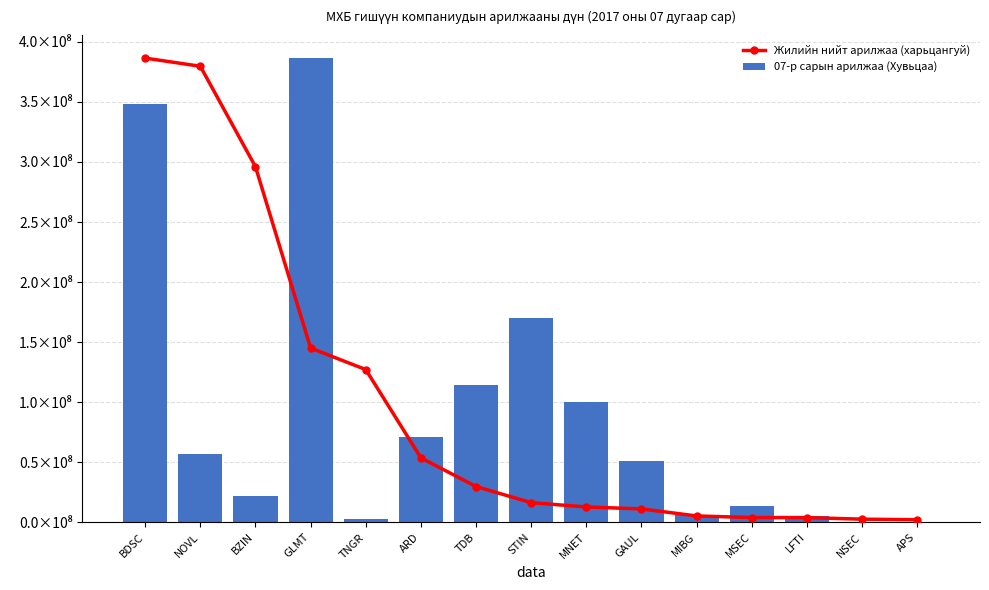

Is it true that 07-р сарын арилжаа (Хувьцаа) equals 3875016.0 at MIBG?

False